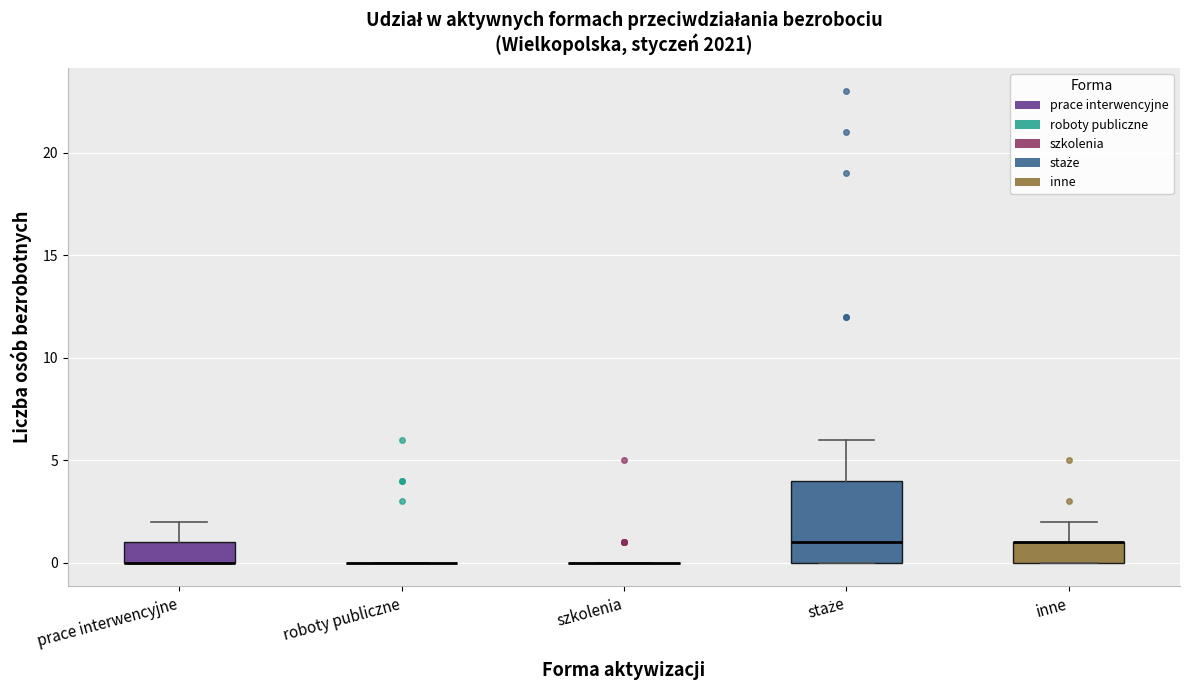

Which box is the tallest, from its lower edge to its upper edge?

staże